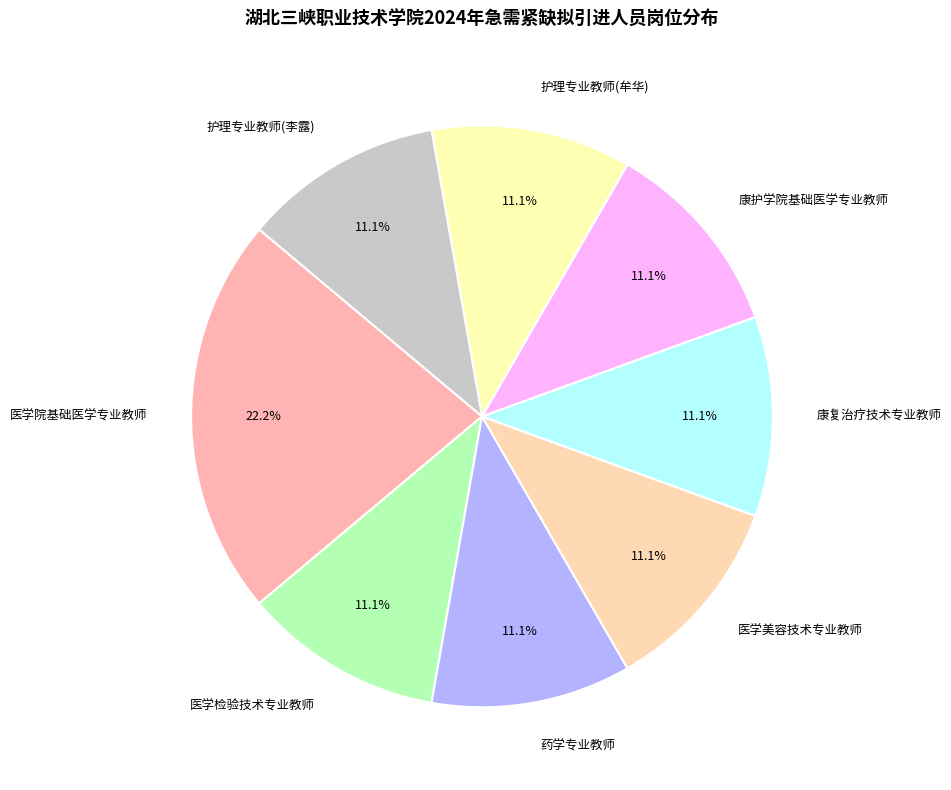

What is the largest slice in the pie chart?

医学院基础医学专业教师